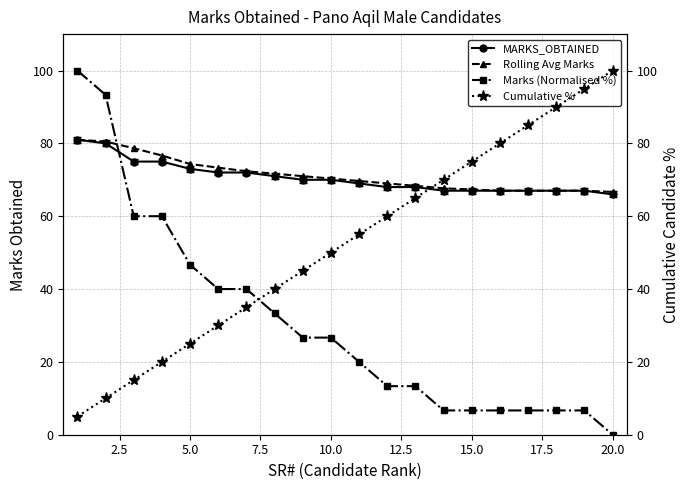

How many lines are shown in the chart?

4